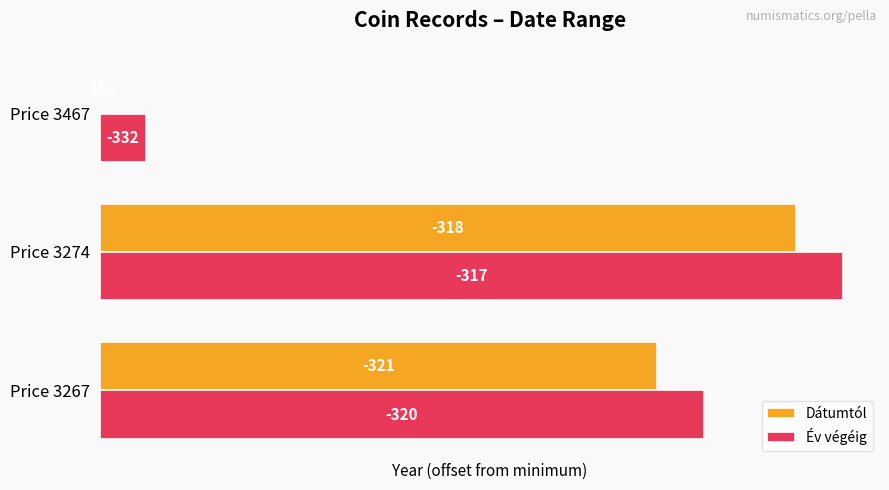

What is the value of the Év végéig bar at the 1st from the left?

13